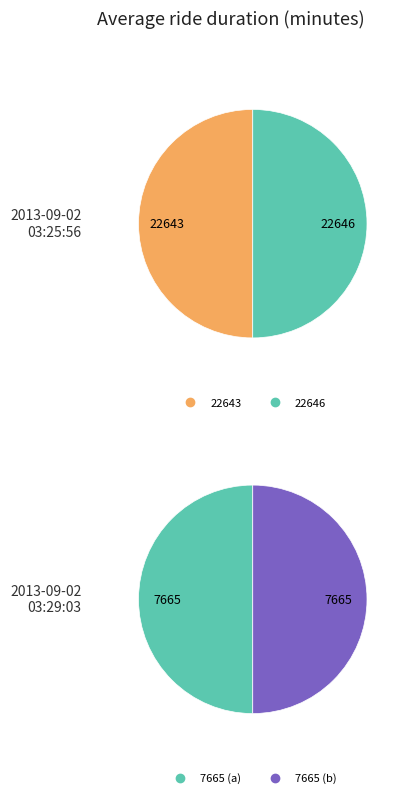

Do 2013-09-02 03:25:56 UTC and 2013-09-02 03:29:03 UTC together represent more than half of the pie?

Yes